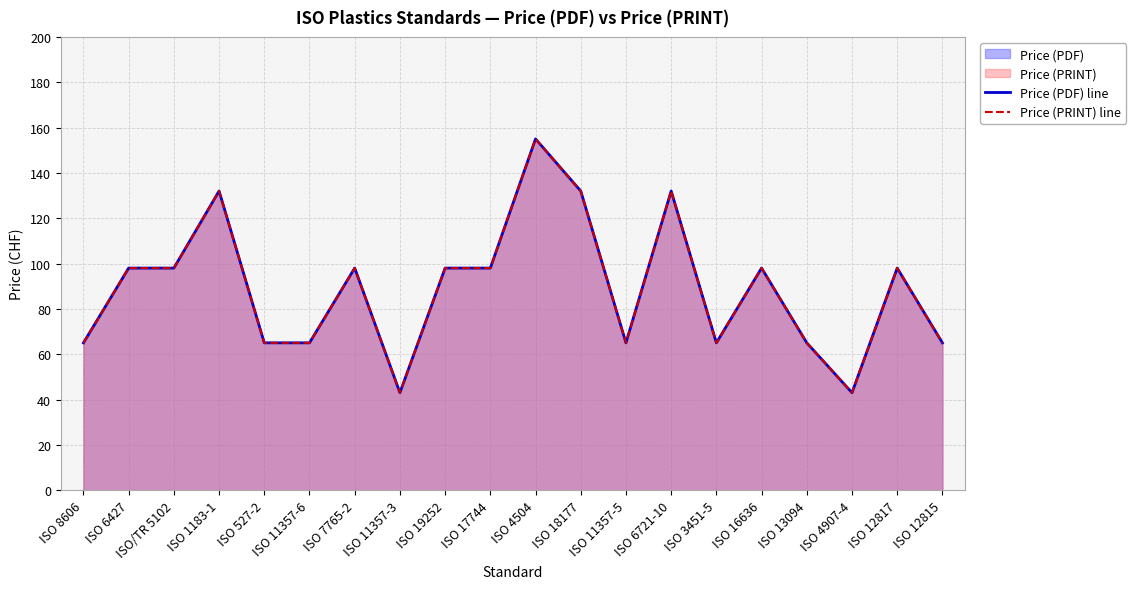

True or false: Price (PDF) line has more than 1 points higher than both neighbors.

True